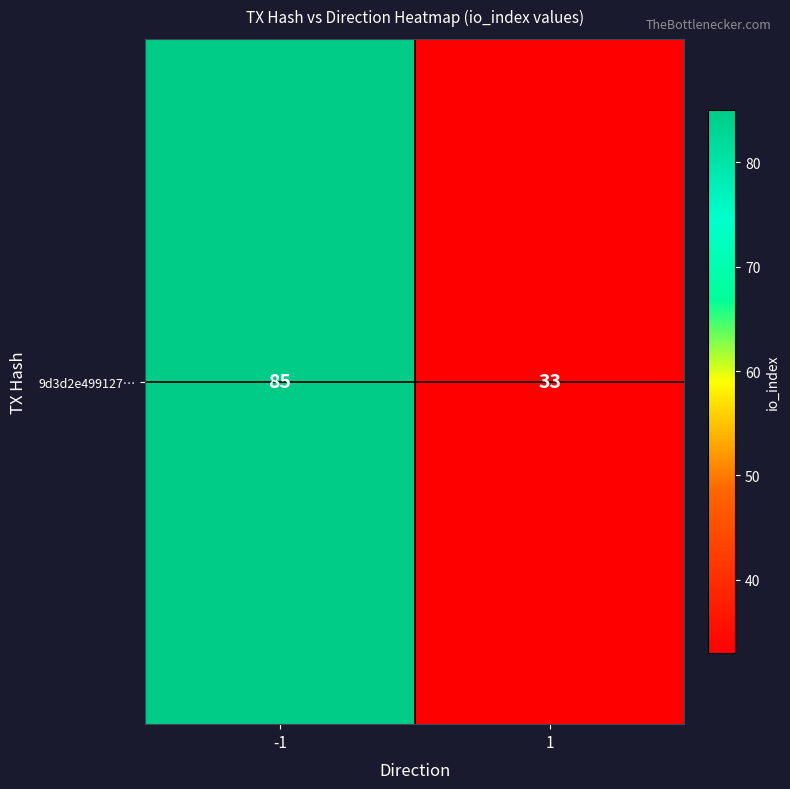

What value does the data have at -1, to the nearest 10?

80